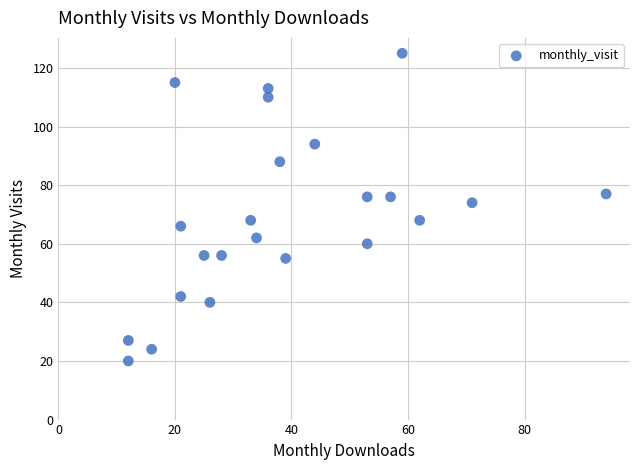

What is the range of X values (max minus min)?

82